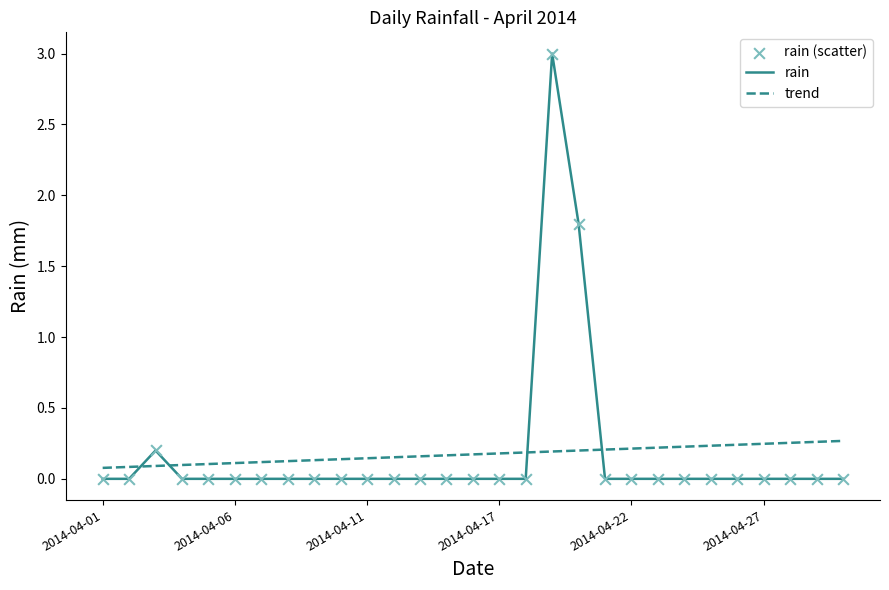

Which series has the widest spread of values?

rain